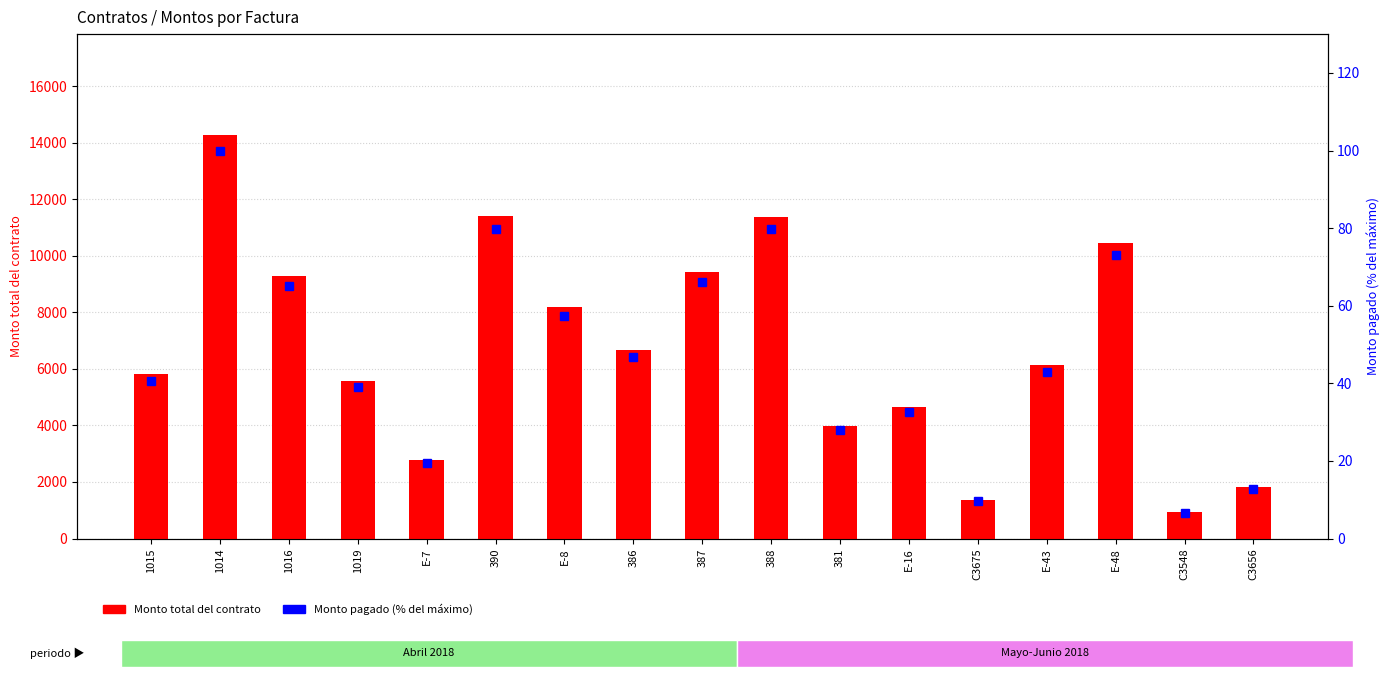

List the series in order of their overall mean, highest first.

Monto total del contrato, Monto pagado (% del máximo)